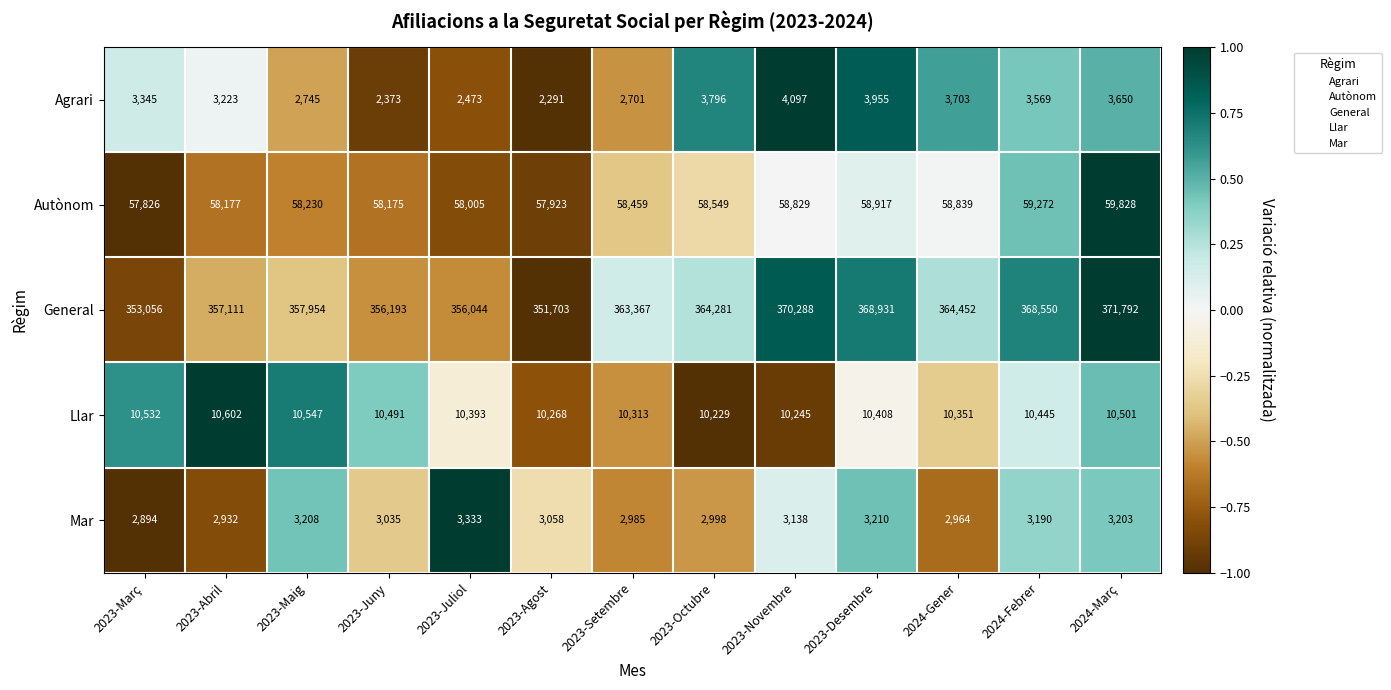

Rank the series by their maximum value, from lowest to highest.

Mar, Agrari, Llar, Autònom, General